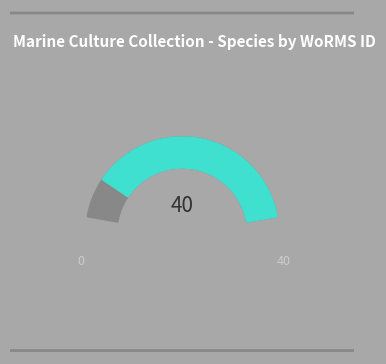

Is Vibrio breogani the majority of the pie?

No